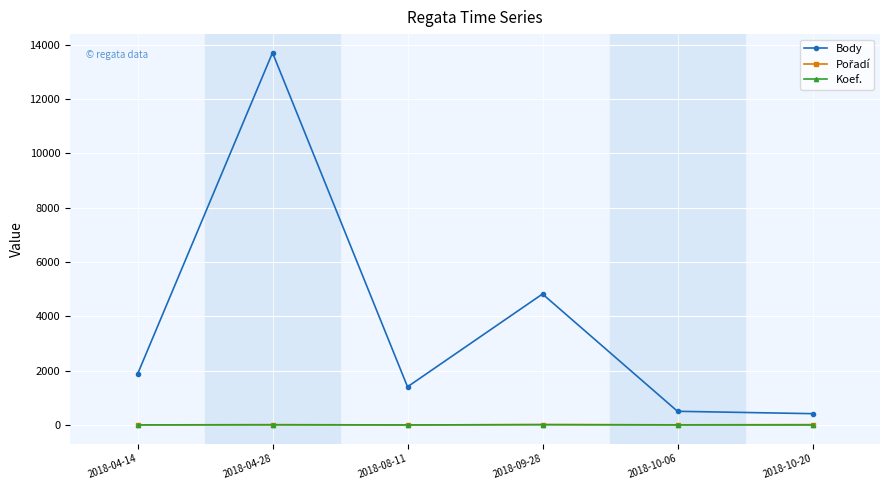

How many lines are shown in the chart?

3